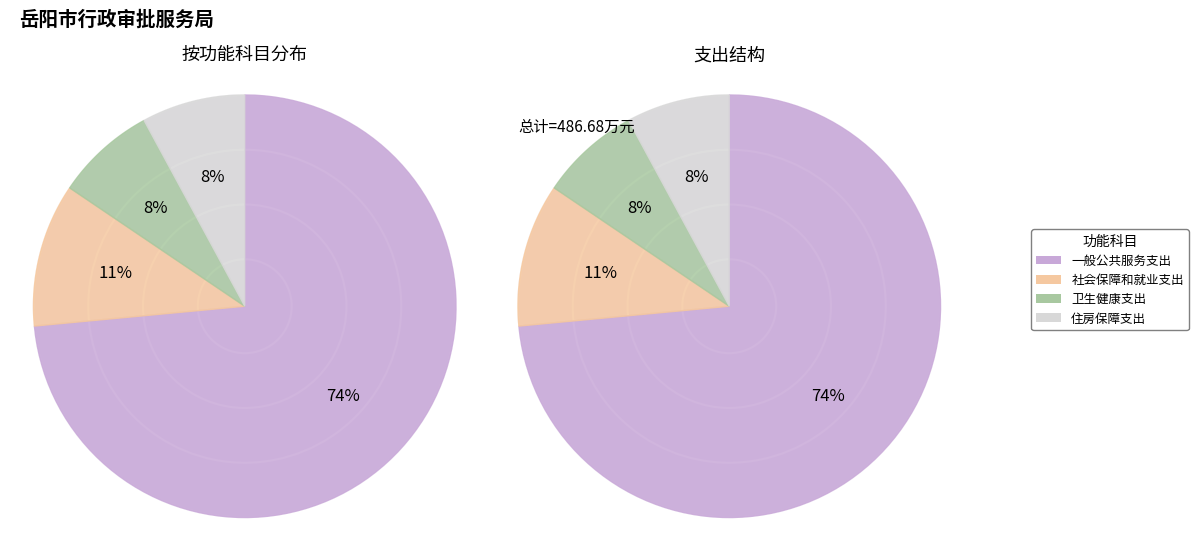

Rank the categories by value from lowest to highest.

卫生健康支出, 住房保障支出, 社会保障和就业支出, 一般公共服务支出